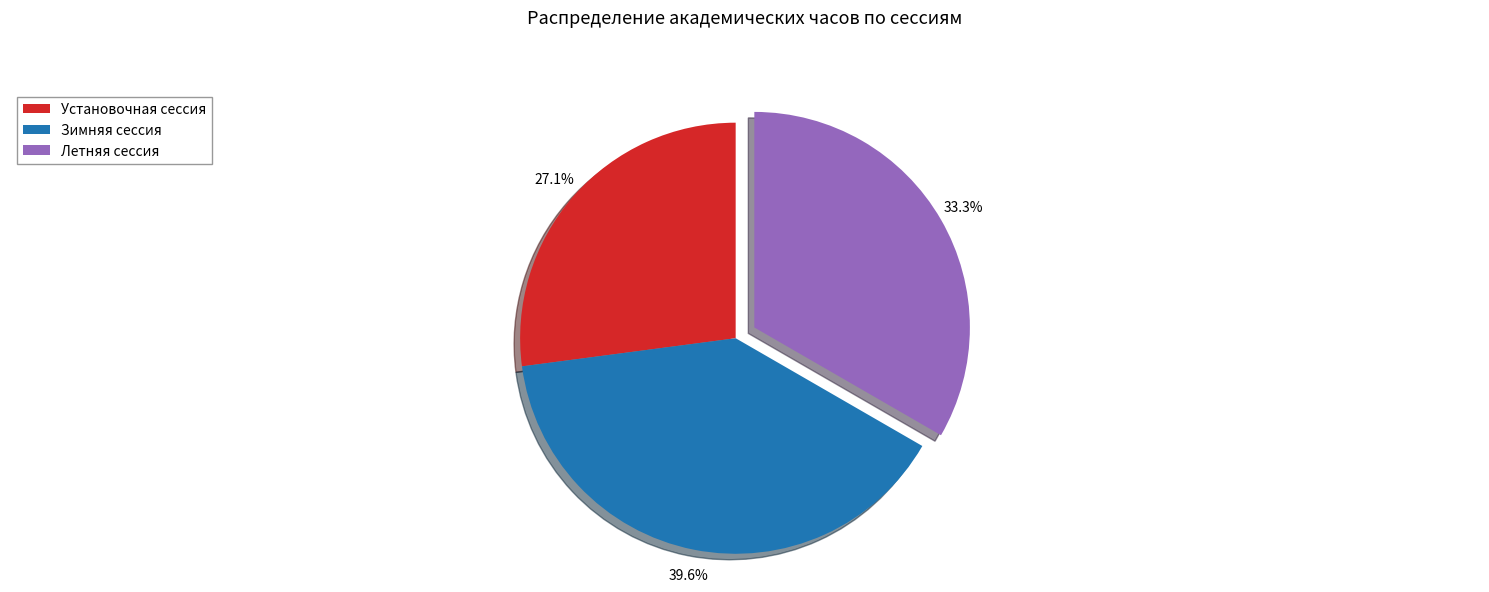

Is there a majority slice in this chart?

No